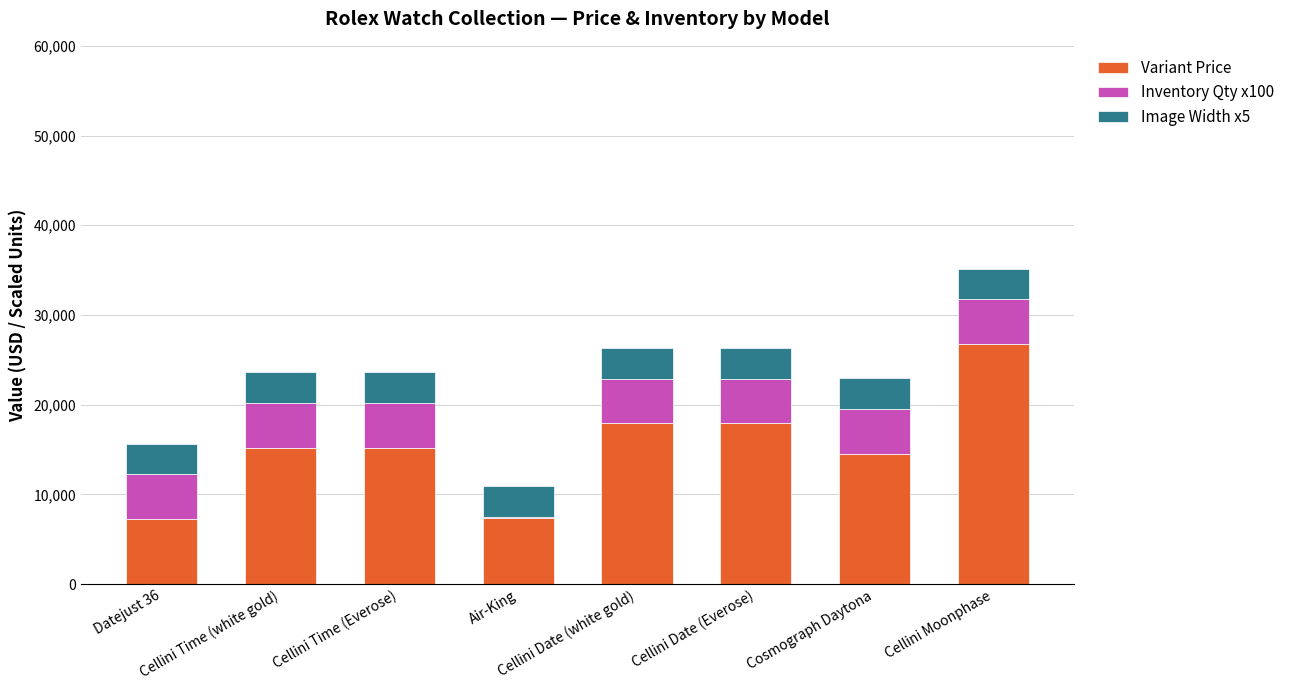

What is the maximum value for Variant Price?

26750